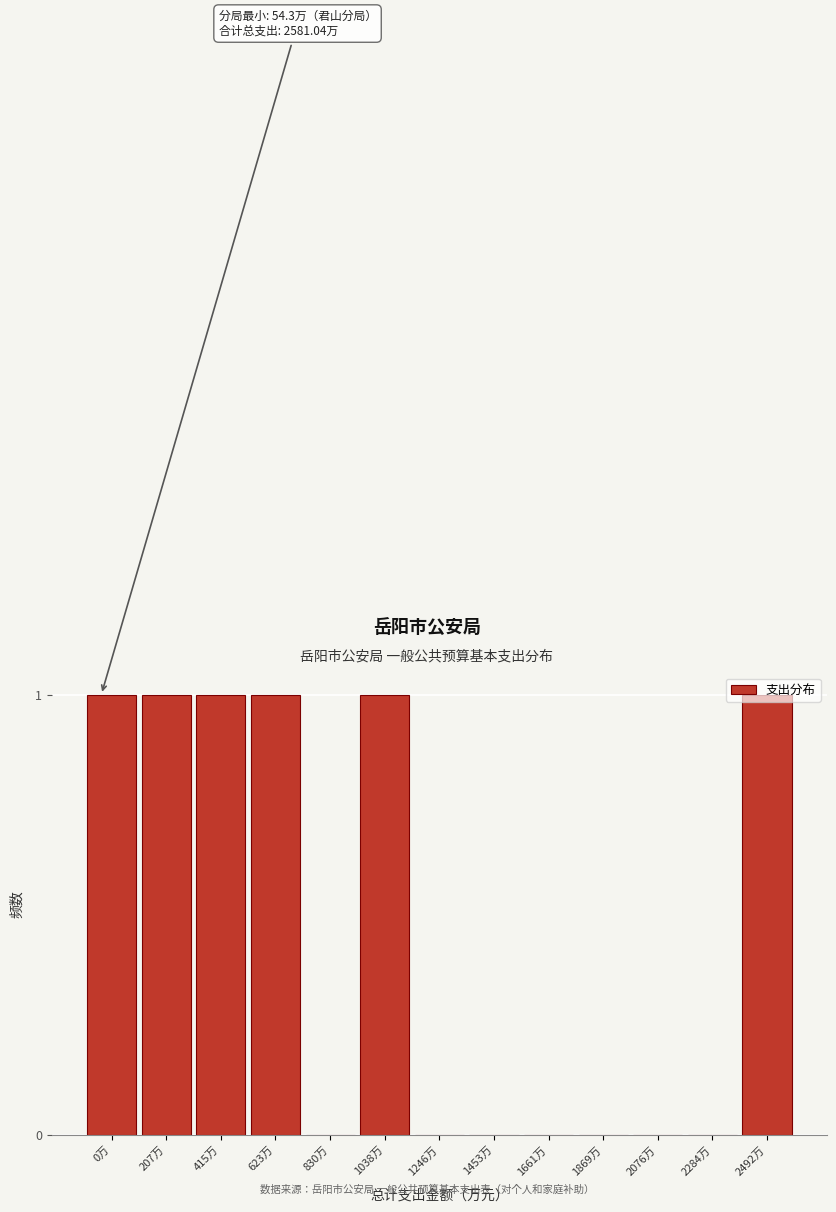

True or false: the data shows 0 at 2284万.

True